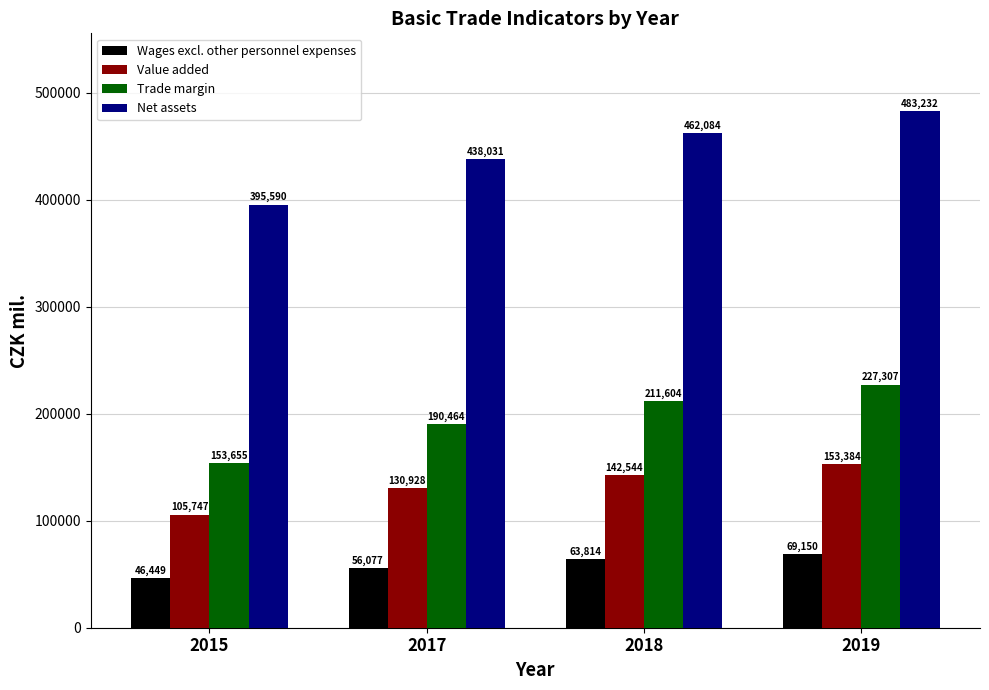

List the series in order of their overall mean, highest first.

Net assets, Trade margin, Value added, Wages excl. other personnel expenses